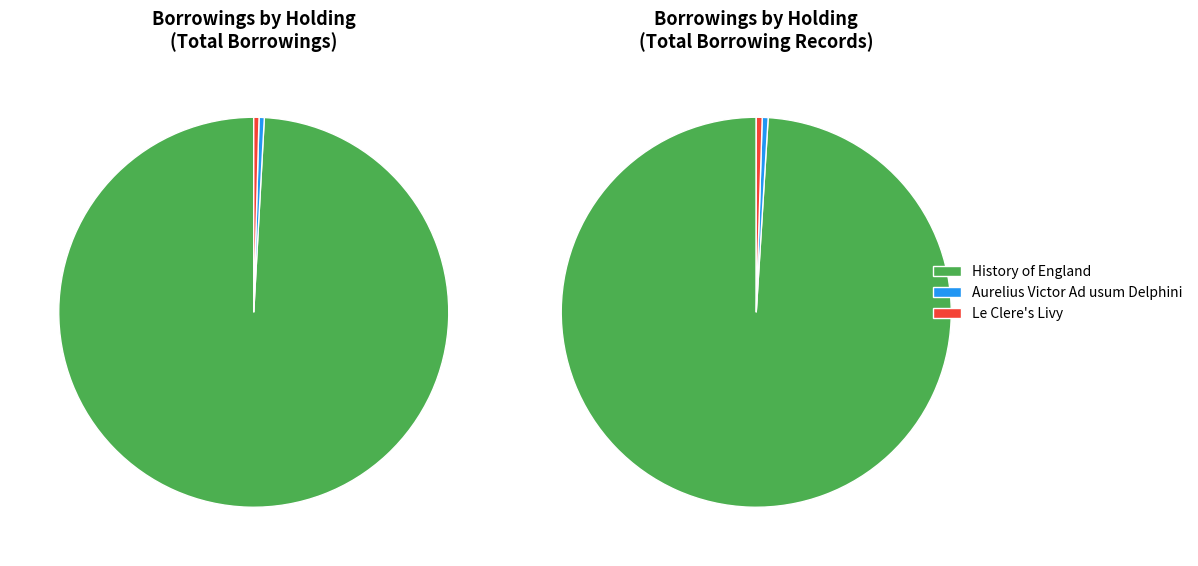

To the nearest percent, what is the average slice percentage?

33%